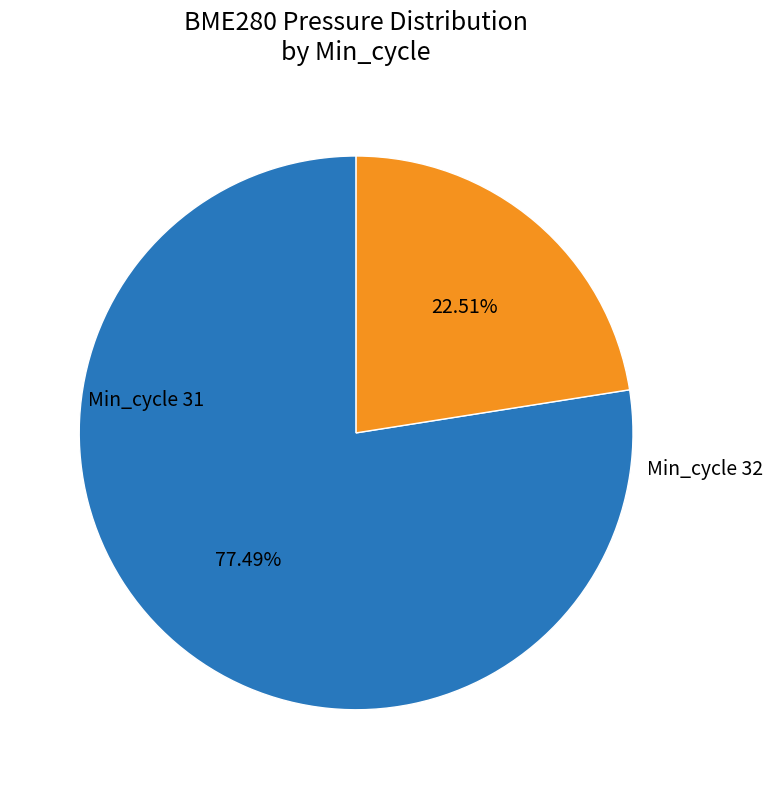

Does any single category account for the majority?

Yes